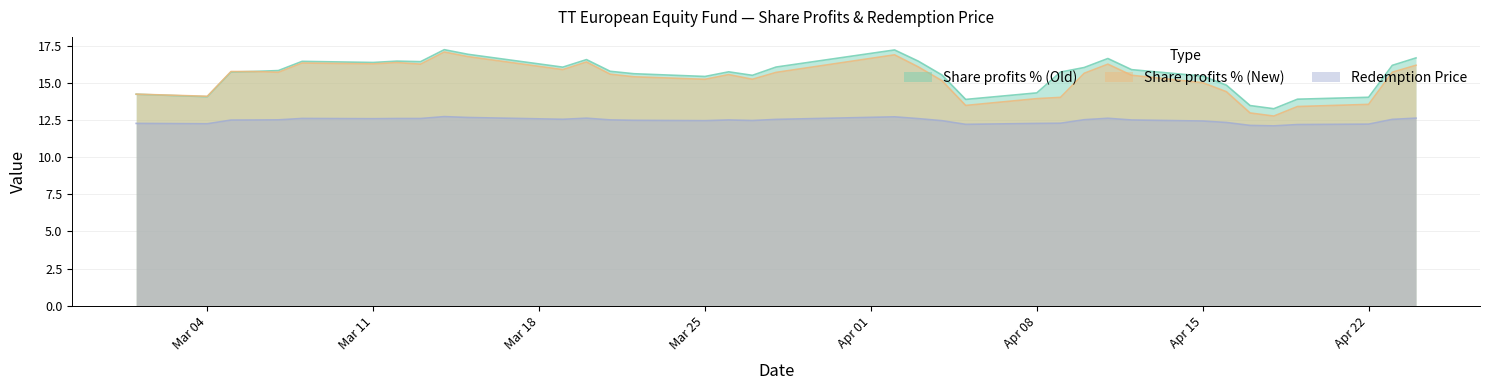

What is the lowest value of the Share profits % (New) series?

12.8